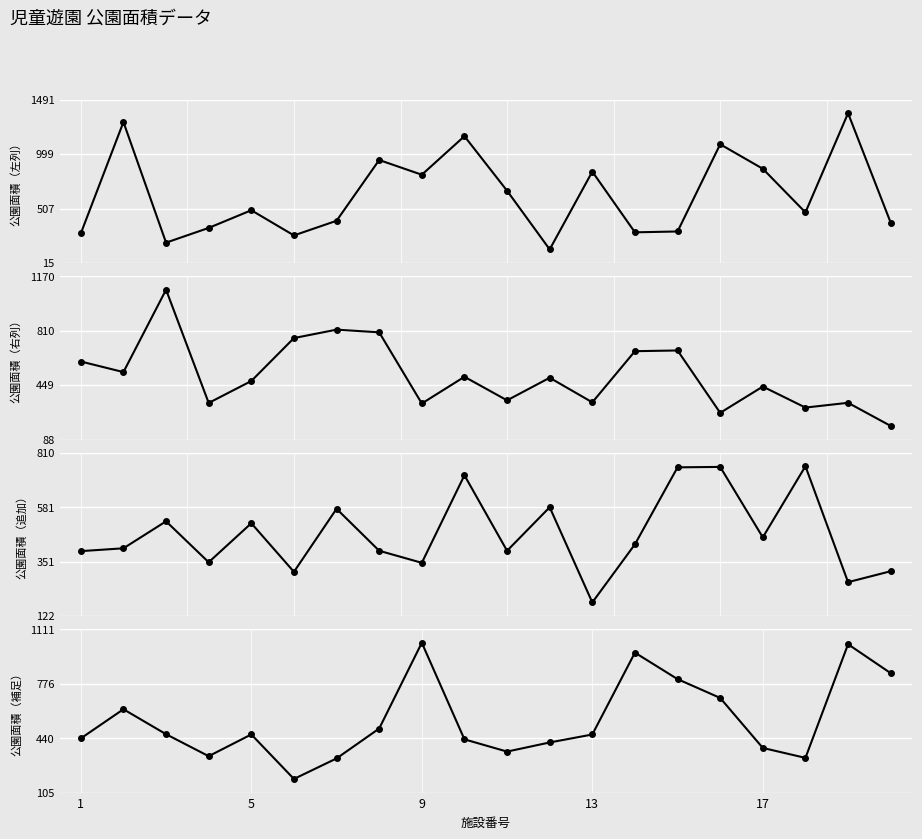

At how many categories does at least one series exceed 1165?

2